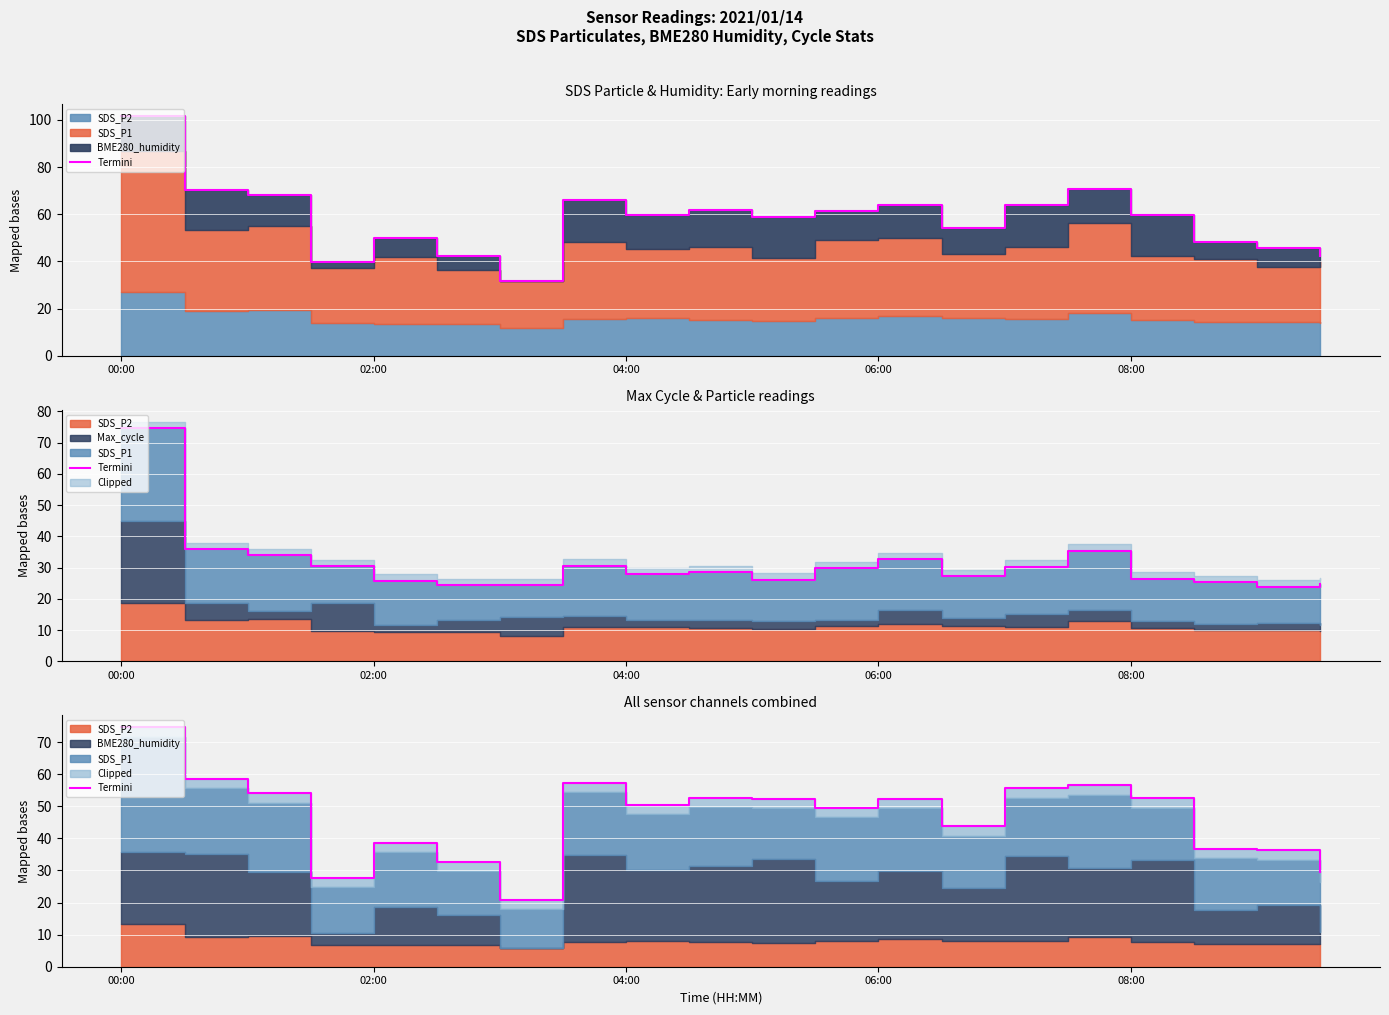

What is the value of the 6th point from the left?

32.7